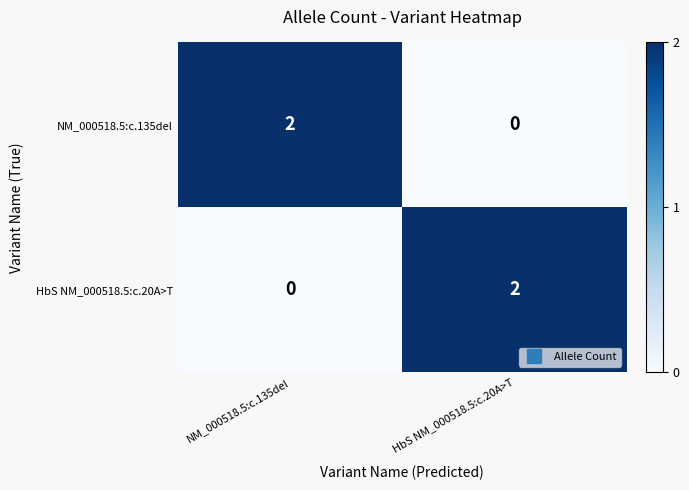

Reading right to left, extract all data points from this chart.

NM_000518.5:c.135del: 0	2
HbS NM_000518.5:c.20A>T: 2	0